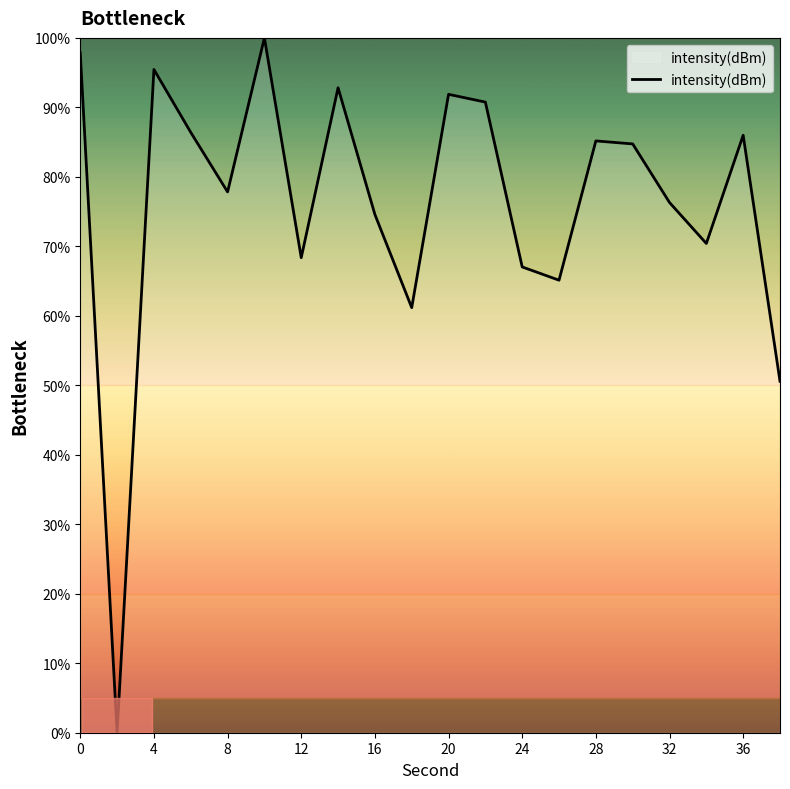

Reading right to left, extract all data points from this chart.

50.6	86.0	70.4	76.3	84.7	85.2	65.1	67.0	90.8	91.9	61.2	74.6	92.8	68.4	100.0	77.8	86.4	95.4	0.0	97.8